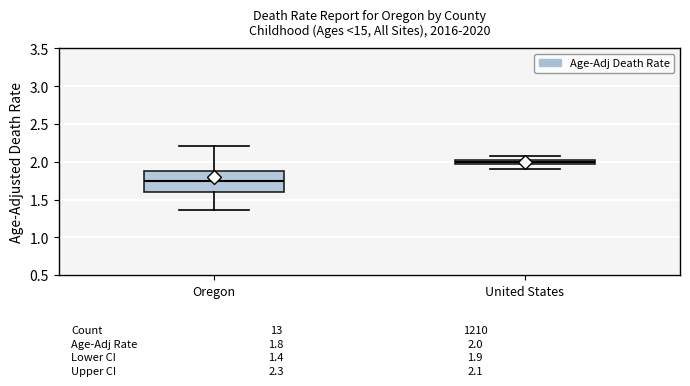

Which box is the tallest, from its lower edge to its upper edge?

Oregon